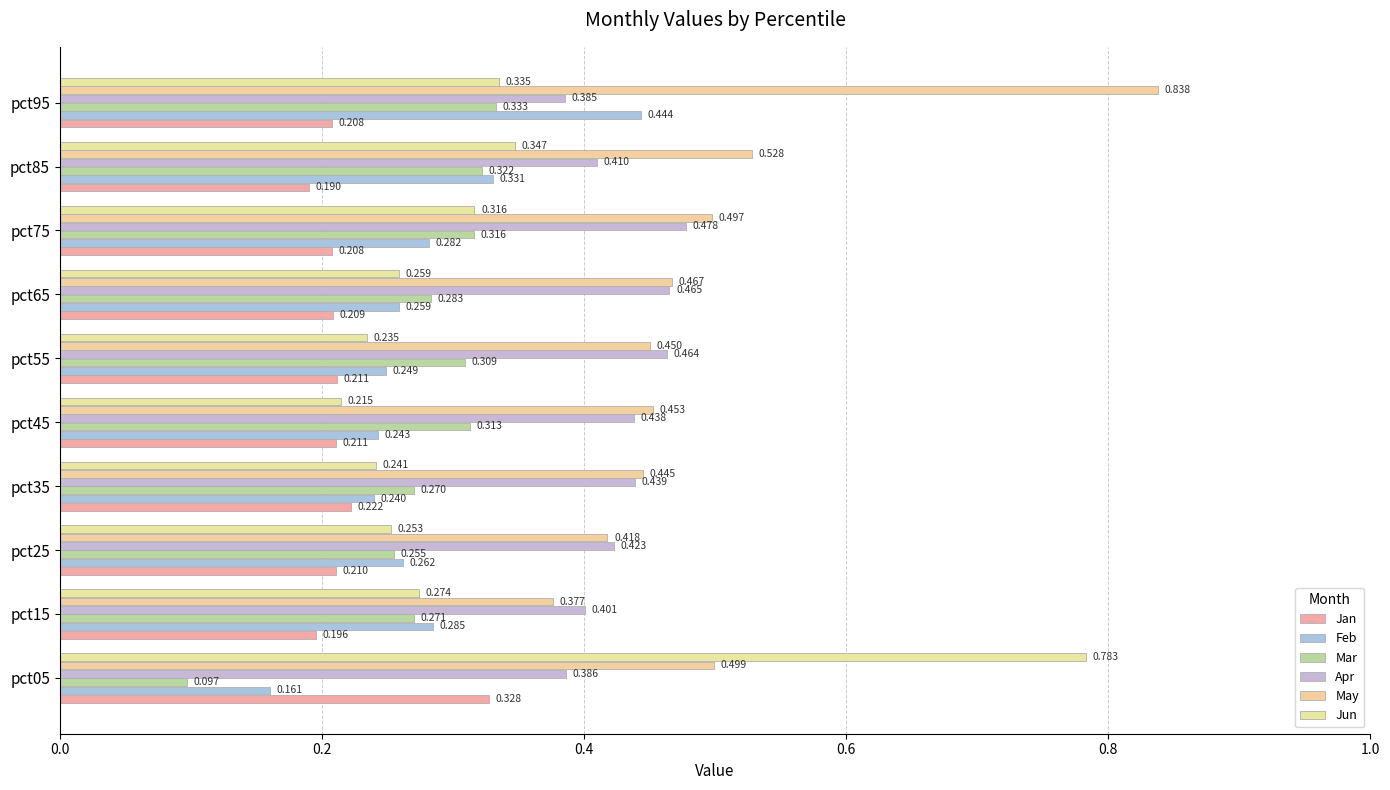

How many data points does each series have?

10